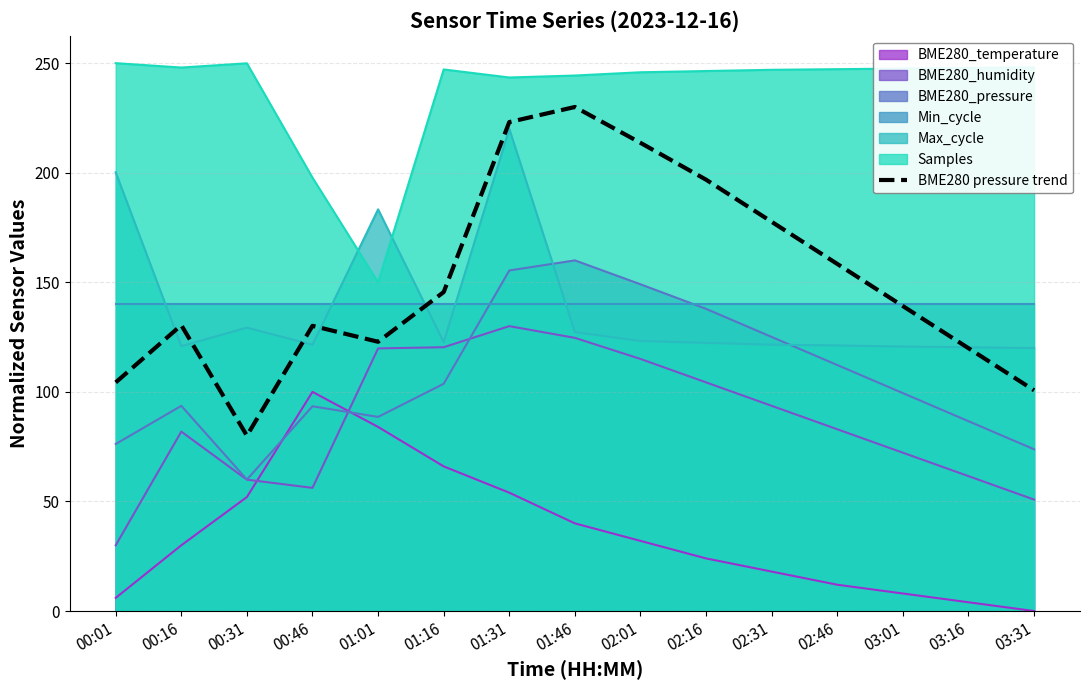

Reading left to right, what are all the values shown in this chart?

104.3	130.5	80.0	130.1	122.9	145.5	223.1	230.0	213.6	196.8	177.6	158.4	139.2	119.9	100.7